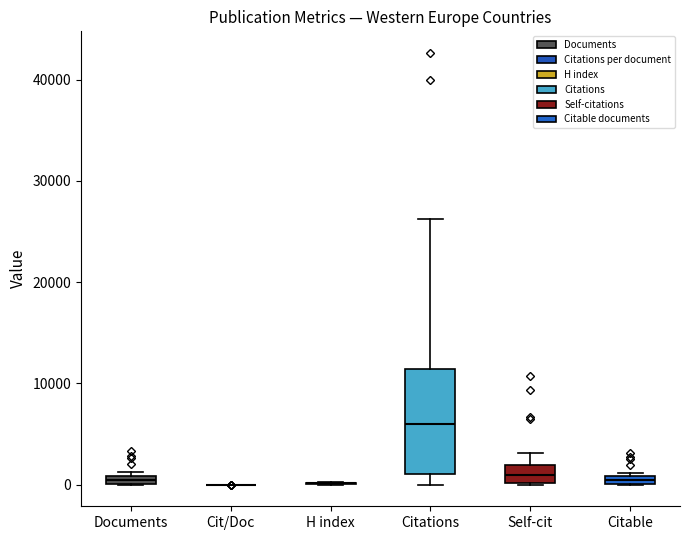

Where is the lower edge of the box for Documents on the y-axis? The values are not printed on the chart, so give them approximately, as read against the axis.

0